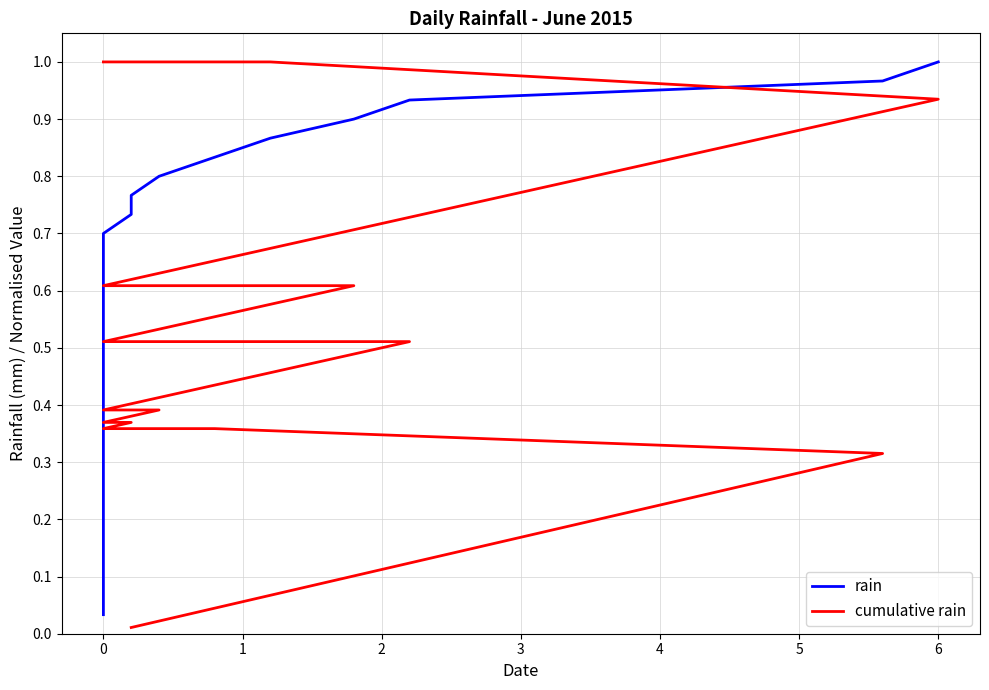

The value of rain at 22 is 0.3. True or false?

False